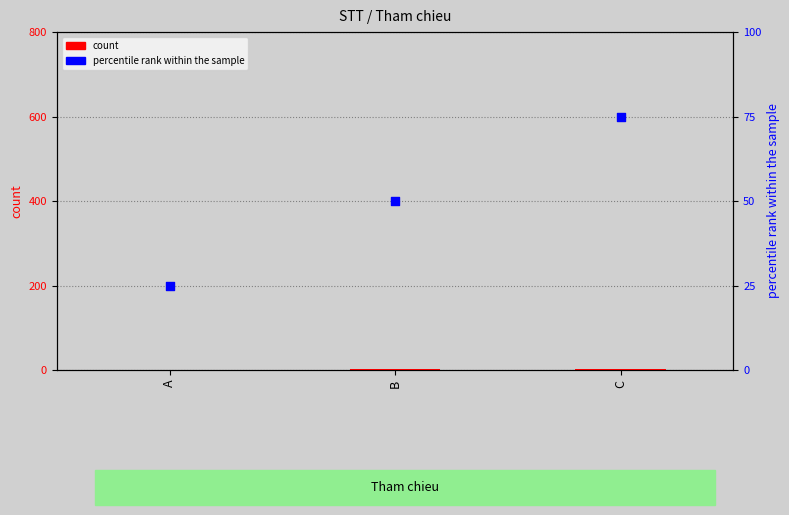

What are all the series names shown in the legend?

count, percentile rank within the sample